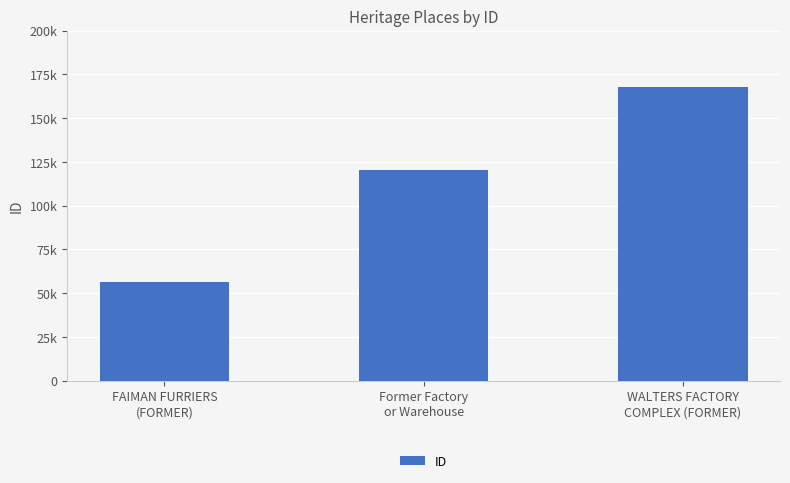

Are the bars horizontal?

No